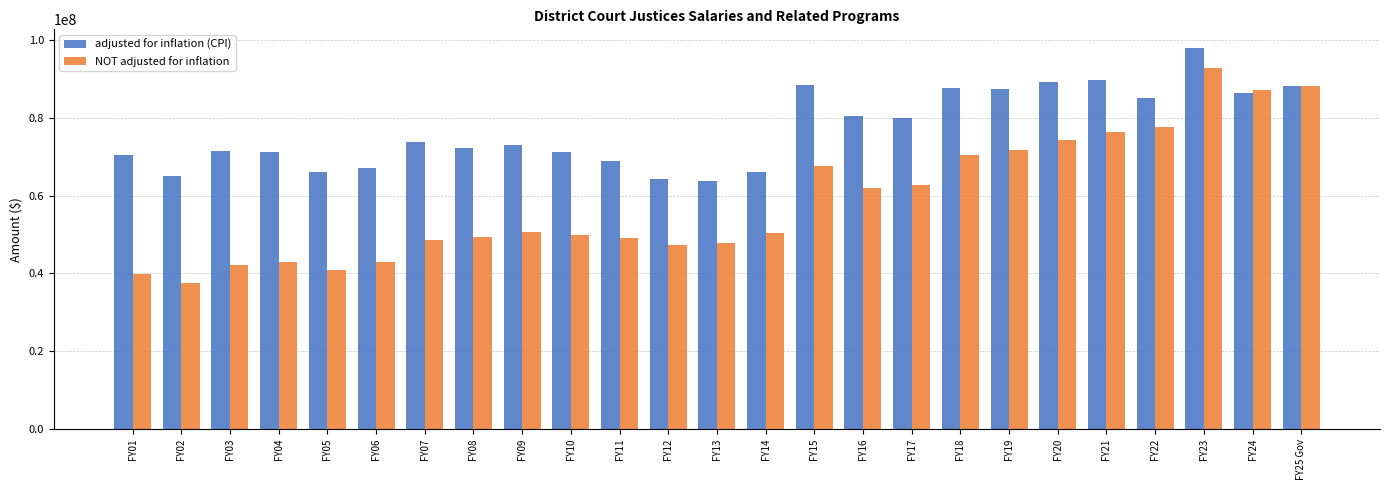

What is the total value across all series at FY11?

117885329